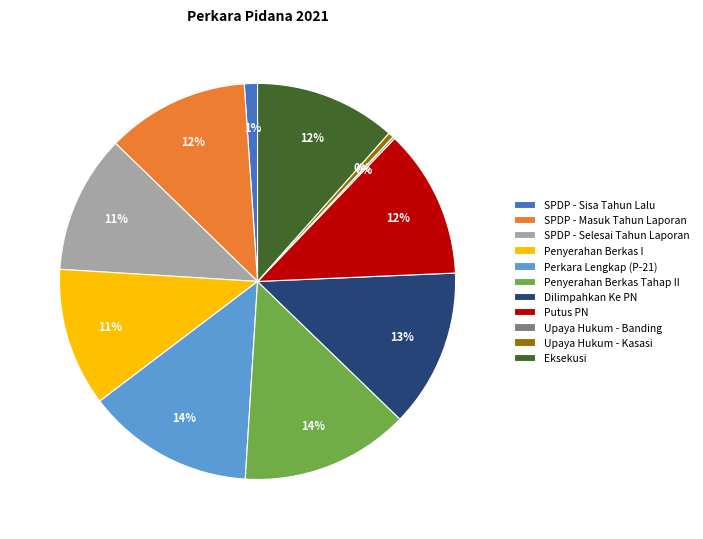

Does any single category account for the majority?

No